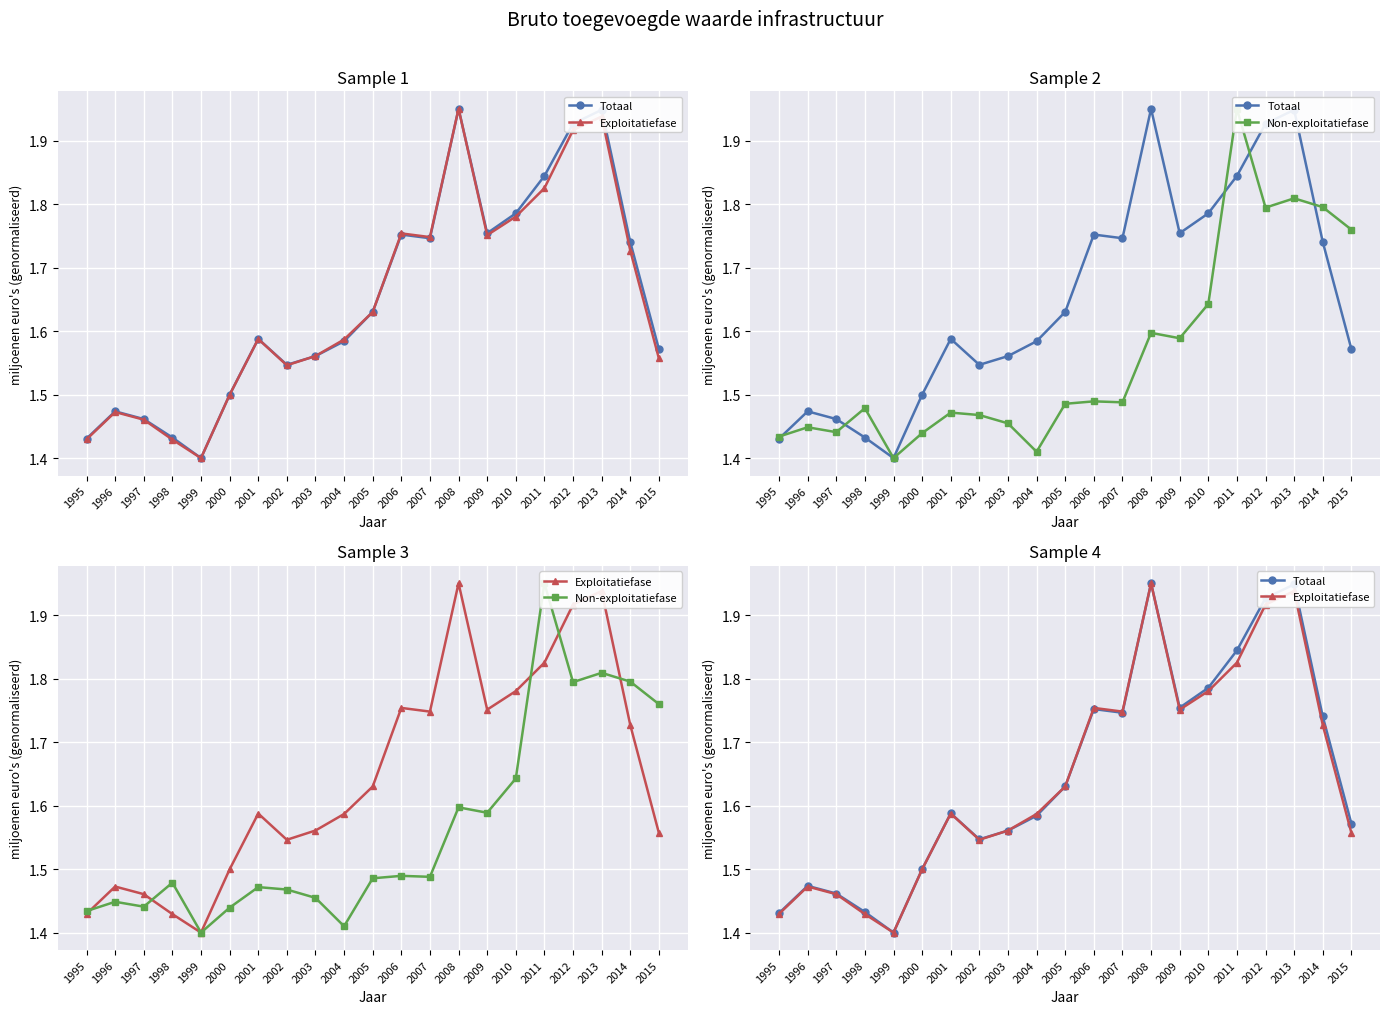

What is the spread (max minus min) of values at 2009?

0.2